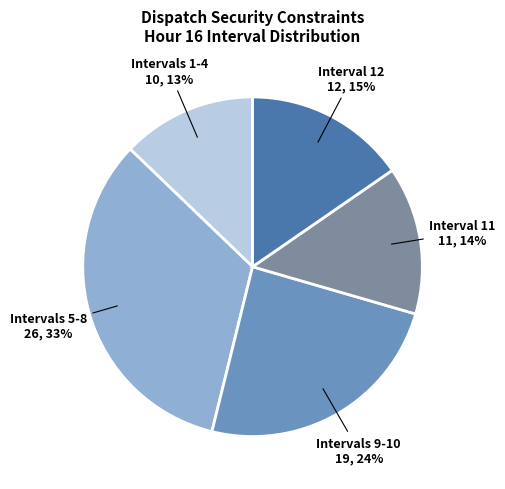

Between Interval 11 and Intervals 1-4, which is larger?

Interval 11